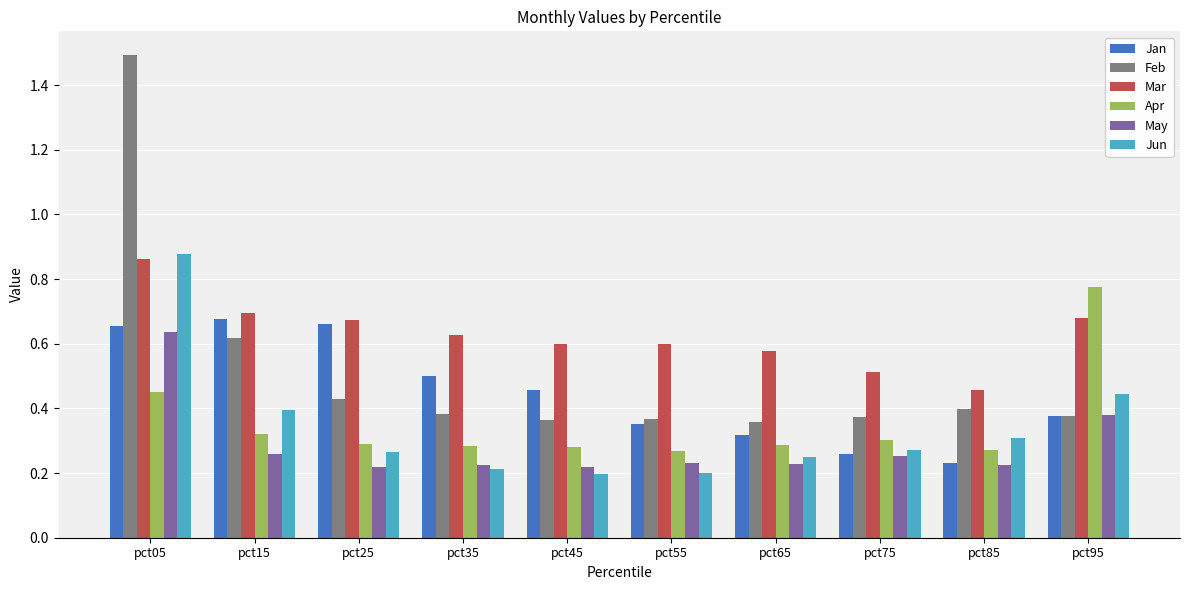

Which series has the largest range (max minus min)?

Feb